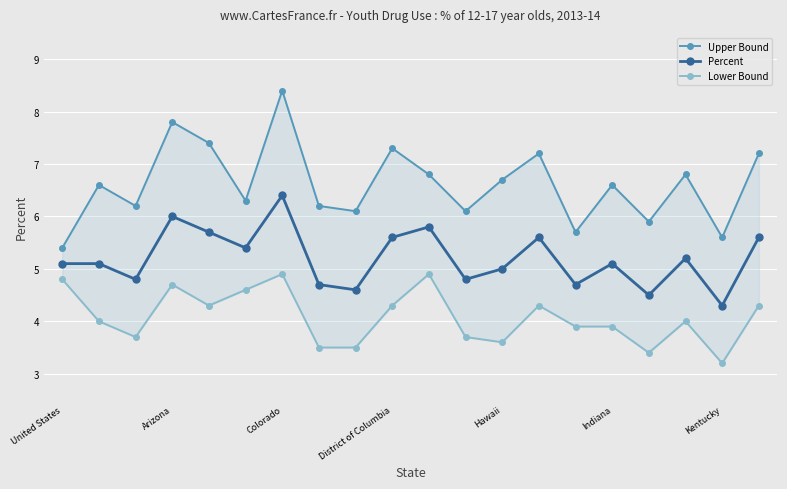

The Percent series shows 5.1 at United States. True or false?

True